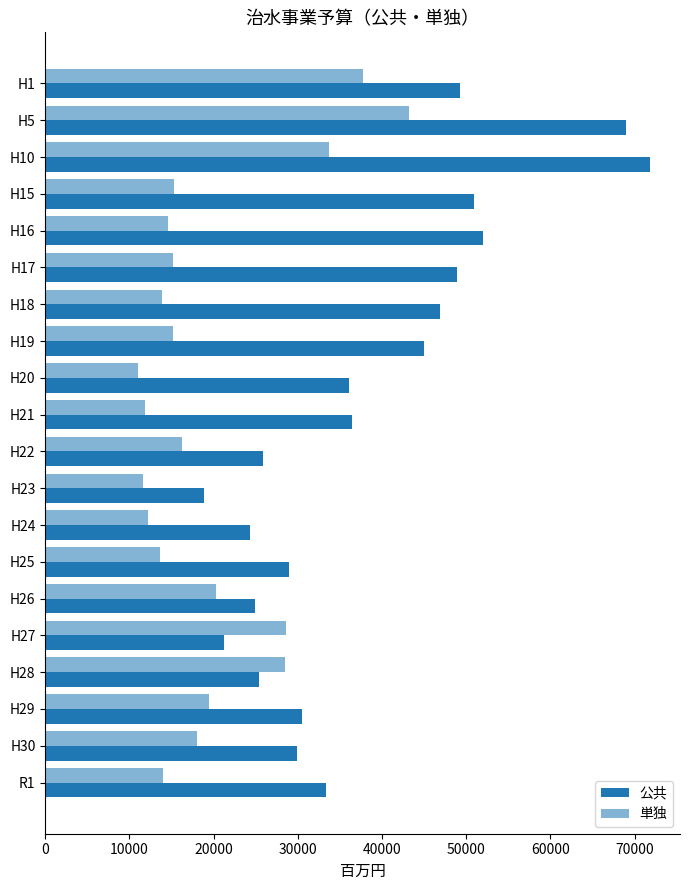

How many values in the 公共 series are below 36138?

10